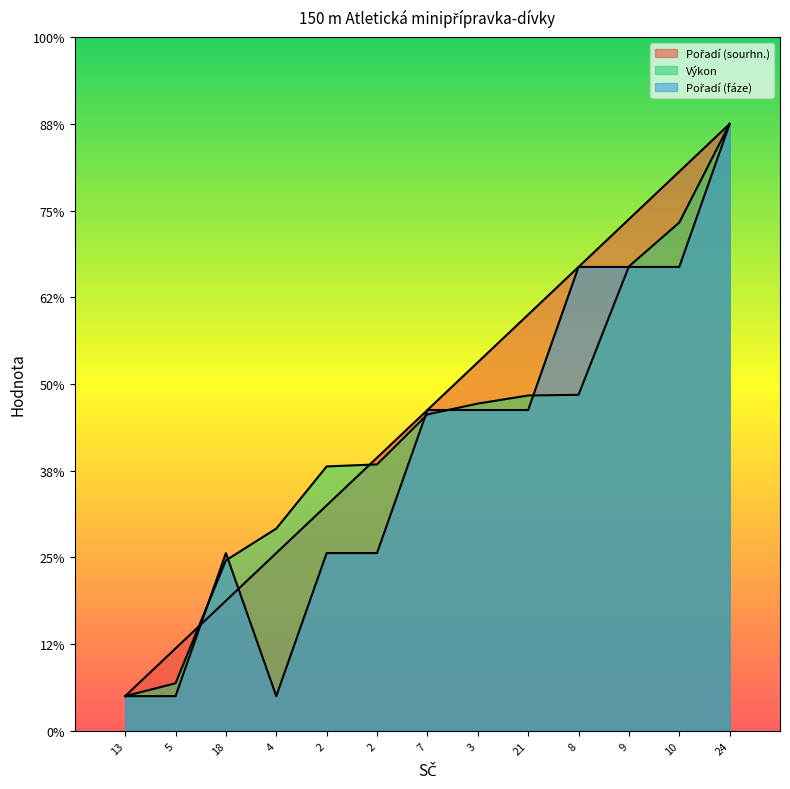

Reading right to left, list all the values displayed in this chart.

Pořadí (sourhn.): 35.0	32.2	29.5	26.7	24.0	21.2	18.5	15.7	13.0	10.2	7.5	4.7	2.0
Výkon: 35.0	29.3	26.8	19.4	19.3	18.9	18.2	15.4	15.2	11.7	9.8	2.7	2.0
Pořadí (fáze): 35.0	26.7	26.7	26.7	18.5	18.5	18.5	10.2	10.2	2.0	10.2	2.0	2.0